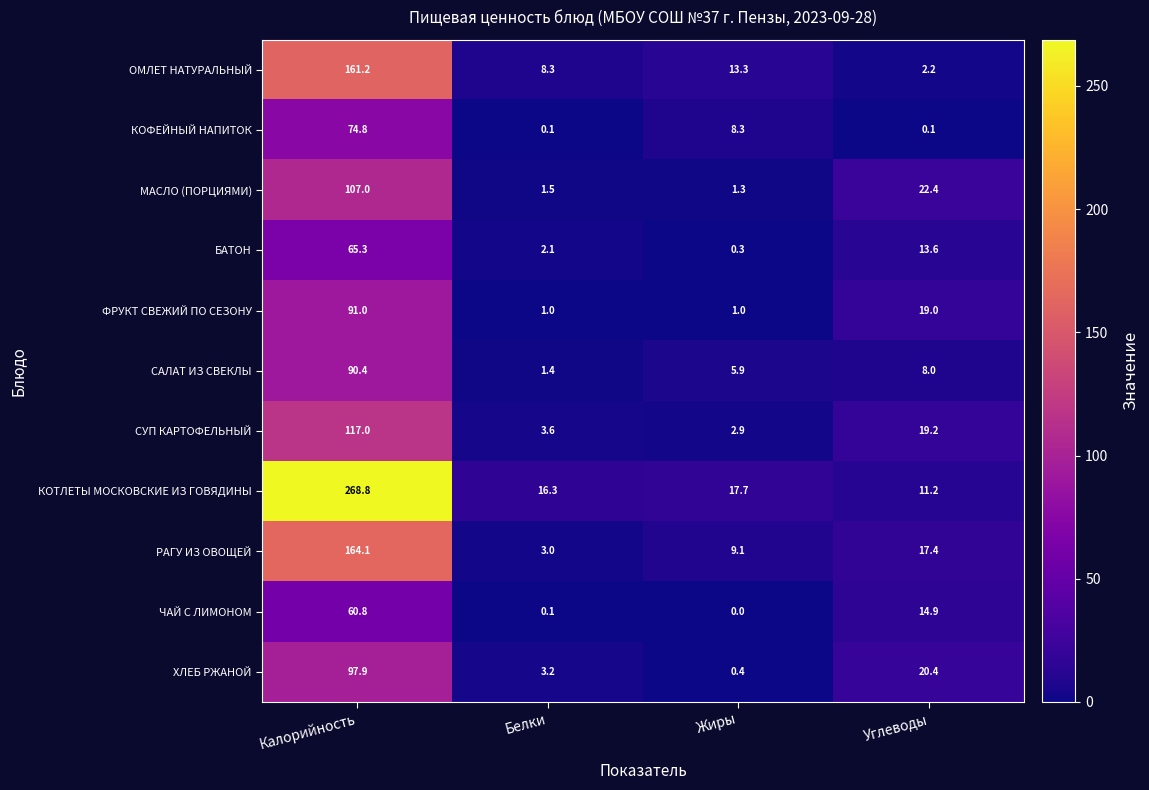

What is the difference between the highest and lowest values at Жиры?

17.7